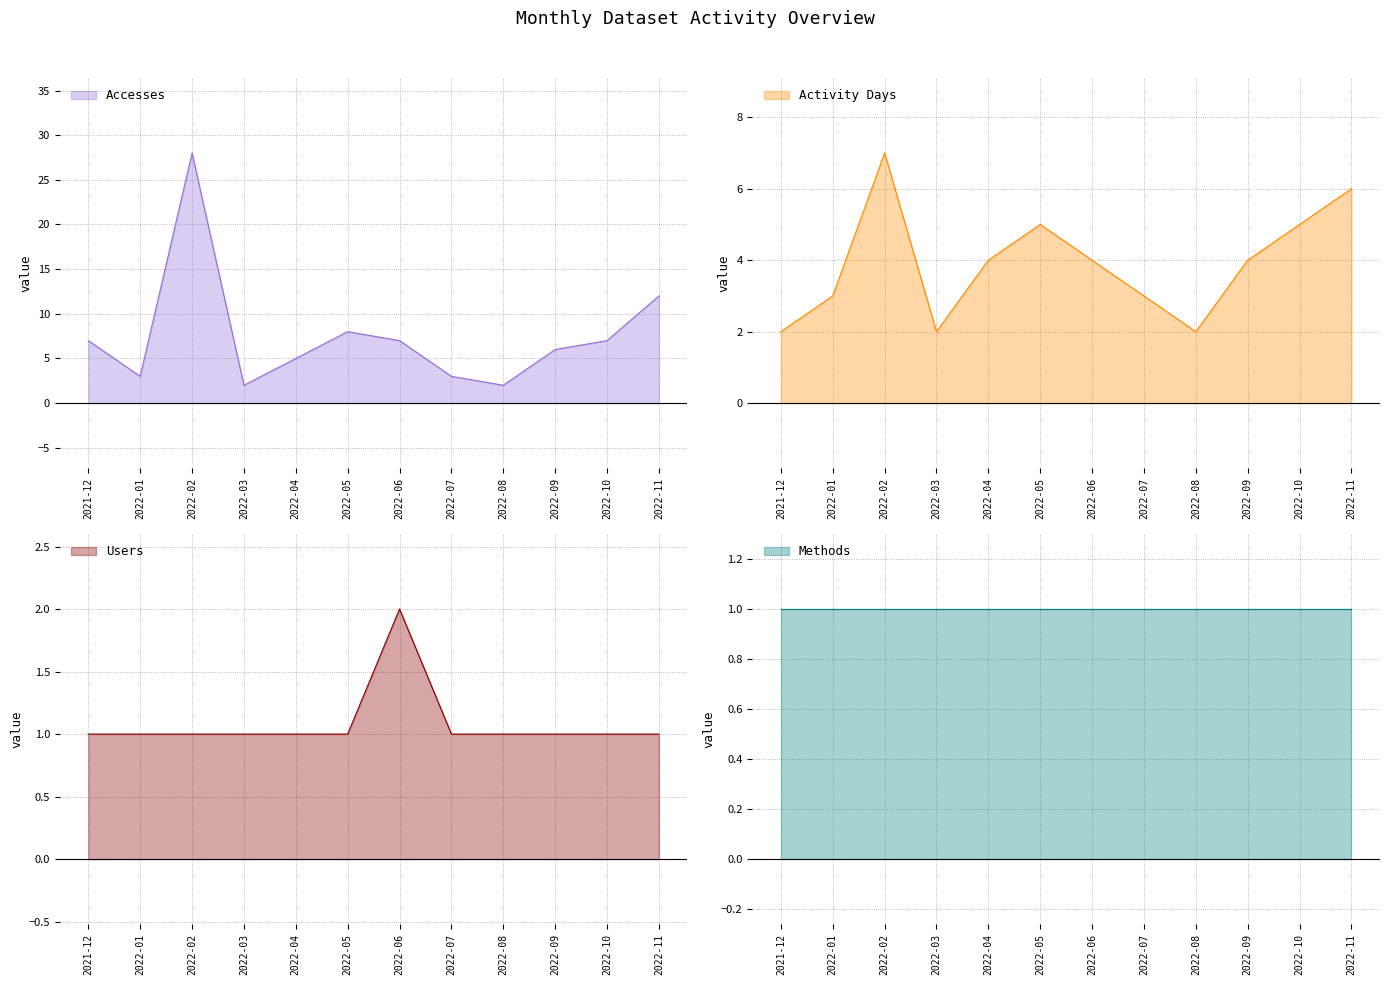

What is the value of the Users point at the 3rd from the left?

1